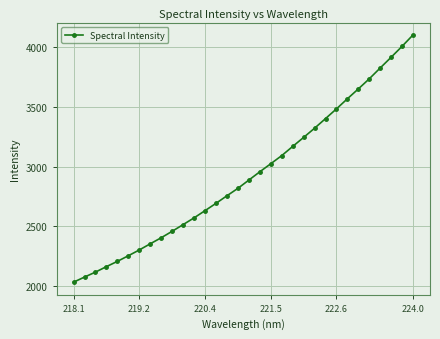

What is the maximum value shown in the chart?

4100.4